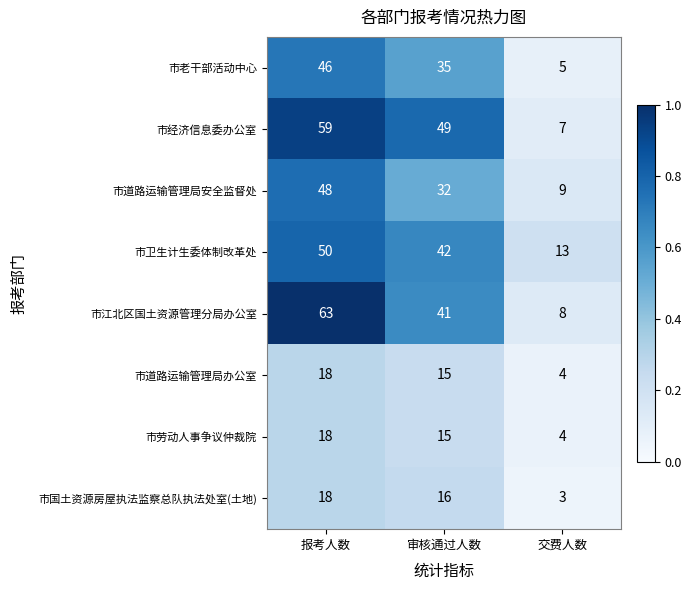

The value of 市国土资源房屋执法监察总队执法处室(土地) at 交费人数 is 3. True or false?

True